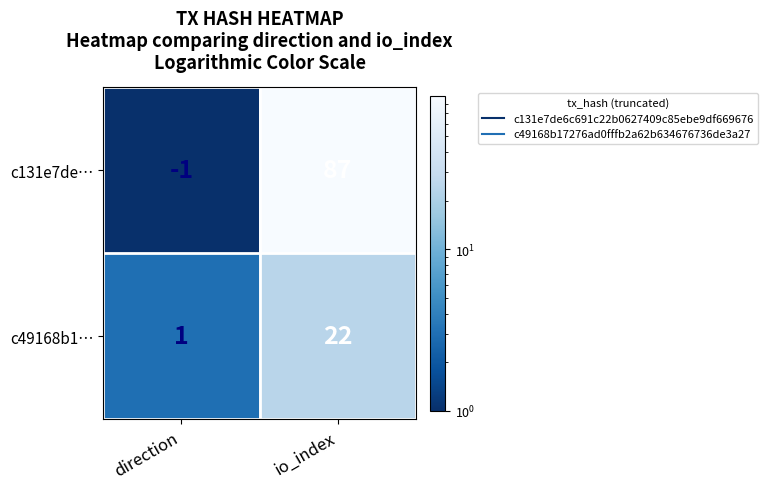

Rank the series at direction from lowest to highest value.

c131e7de…, c49168b1…